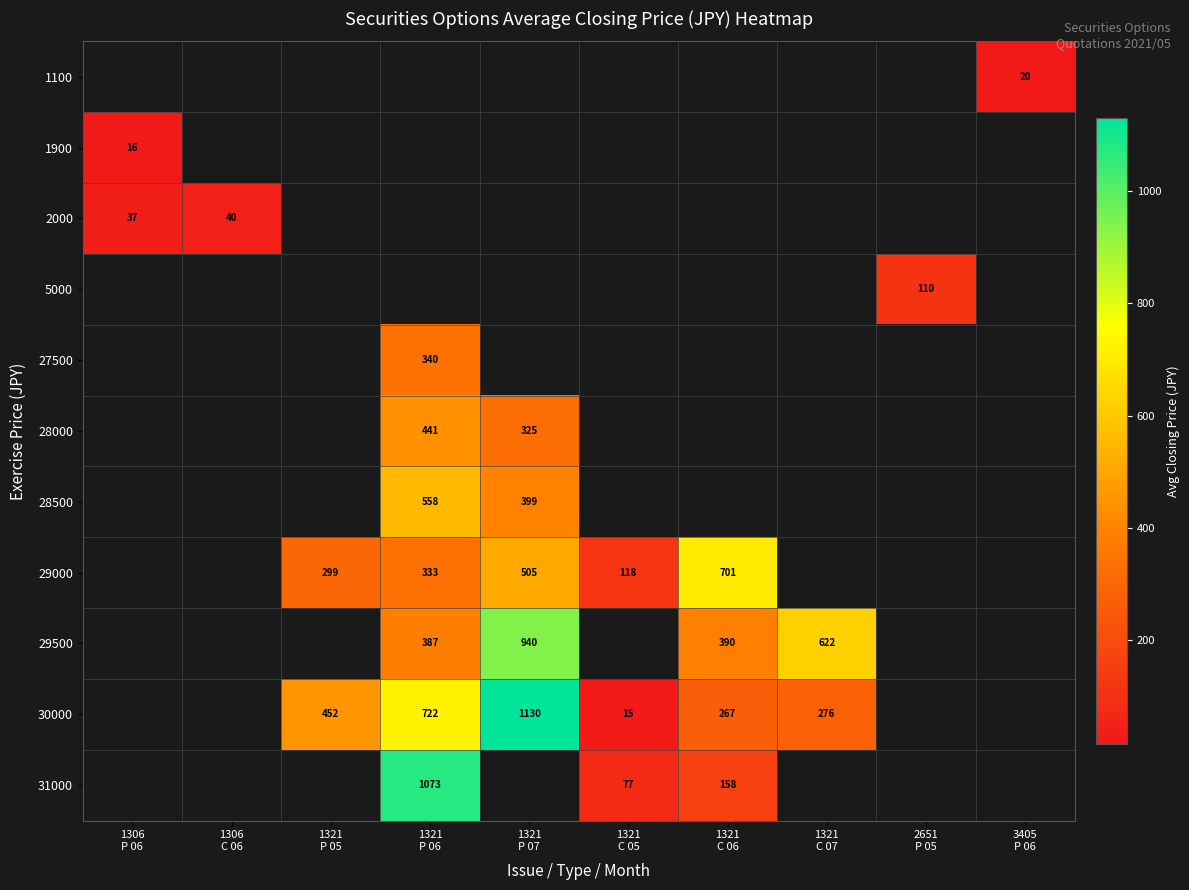

Count the number of data series in this chart.

11